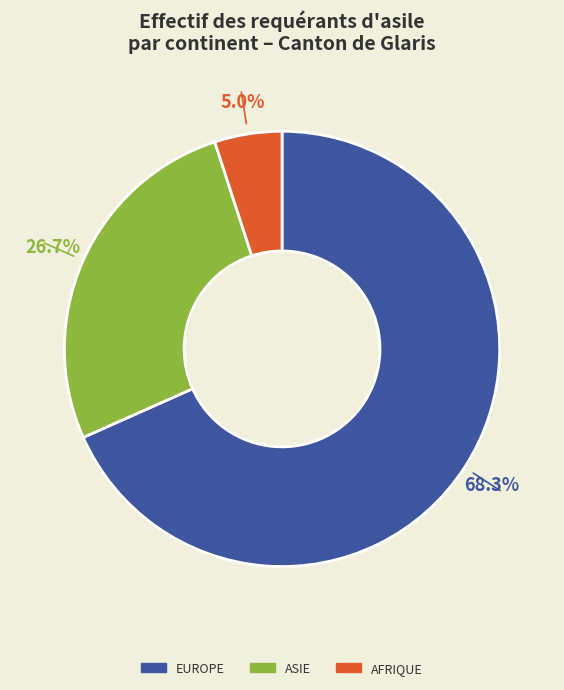

Is there a majority slice in this chart?

Yes